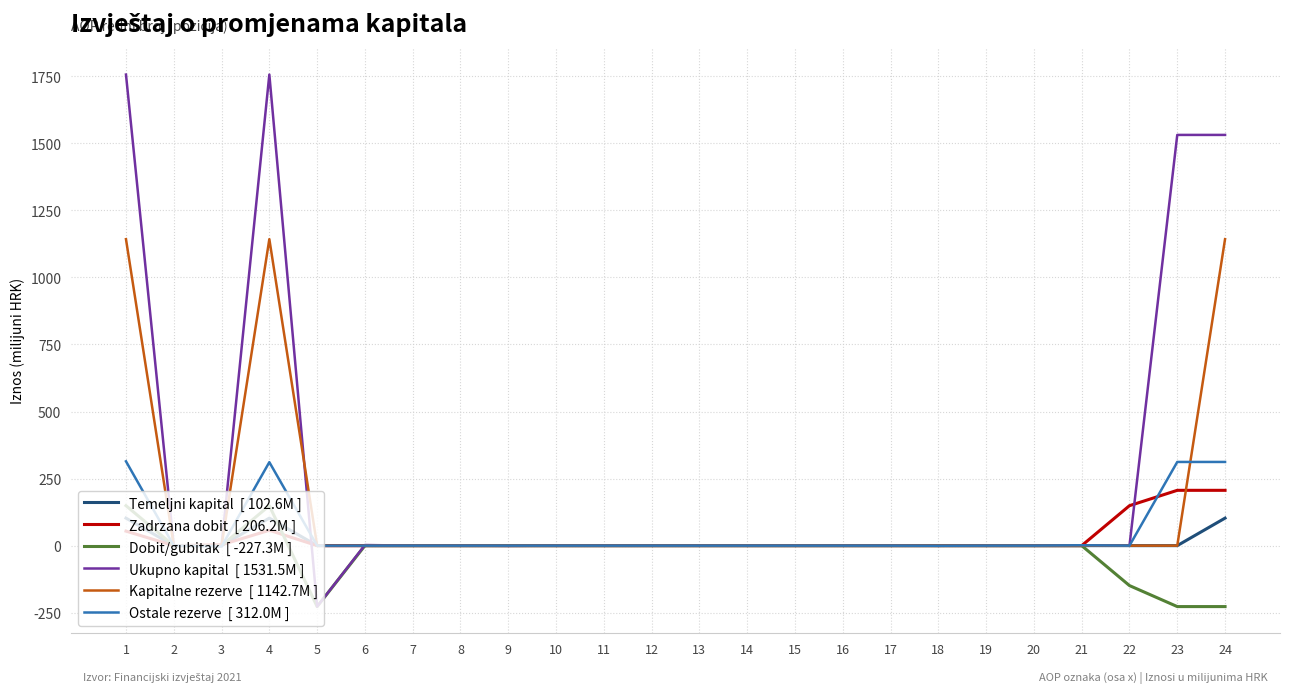

What is the smallest value displayed?

-227.3